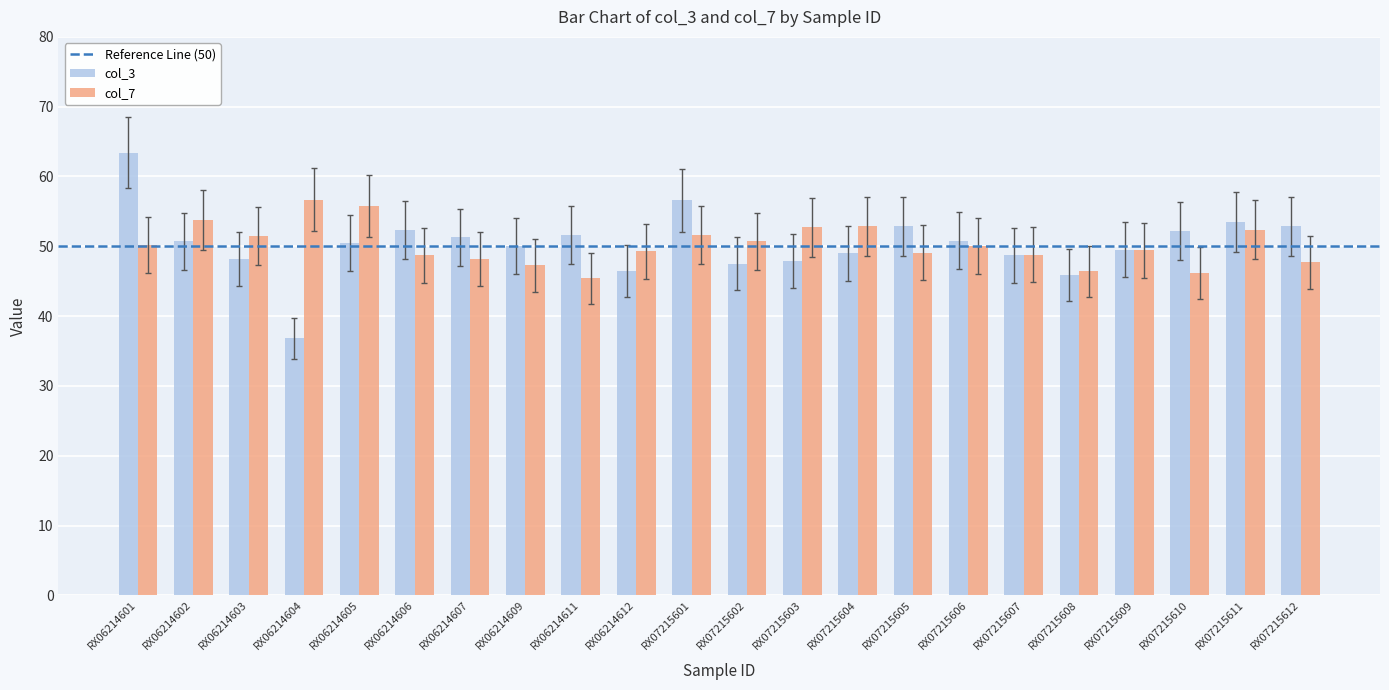

Is it true that col_3 equals 46.5 at RX06214612?

True